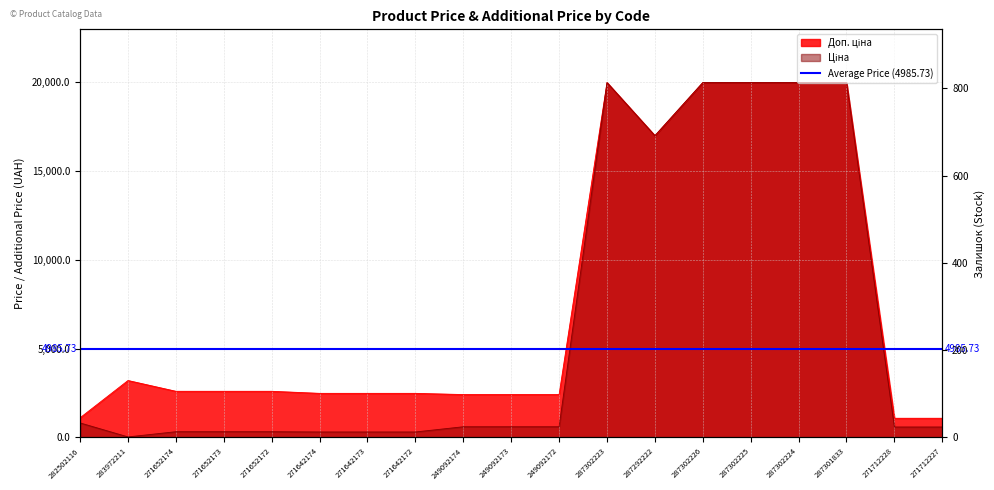

Which series has the widest spread of values?

Ціна